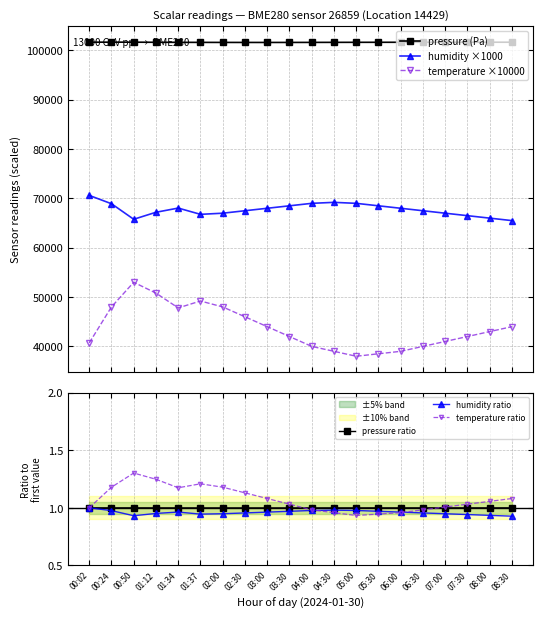

What is the sum of all humidity ratio values?

19.2